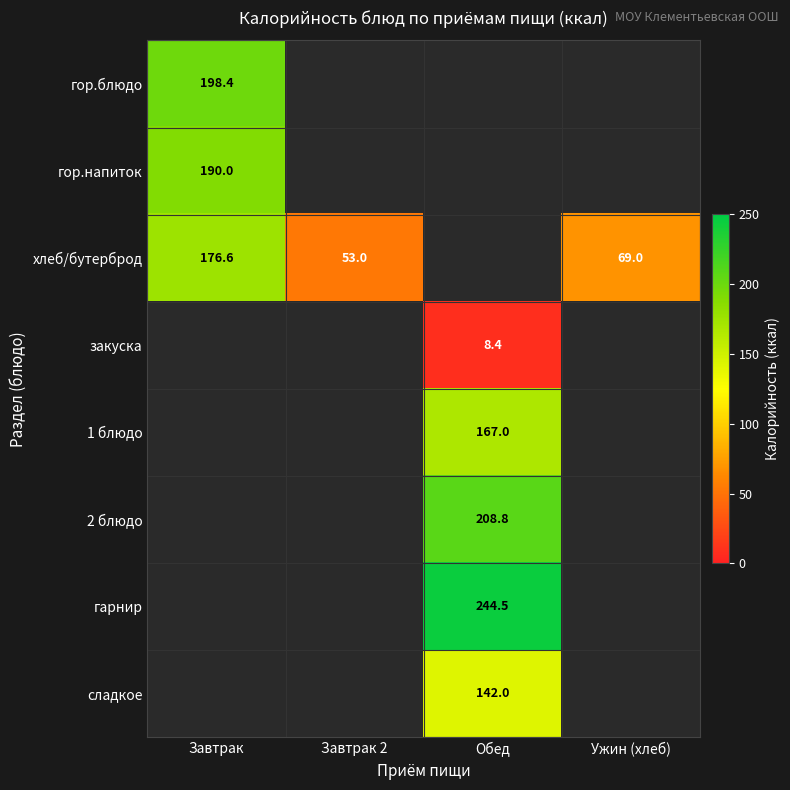

The хлеб/бутерброд series shows 53.0 at Завтрак 2. True or false?

True